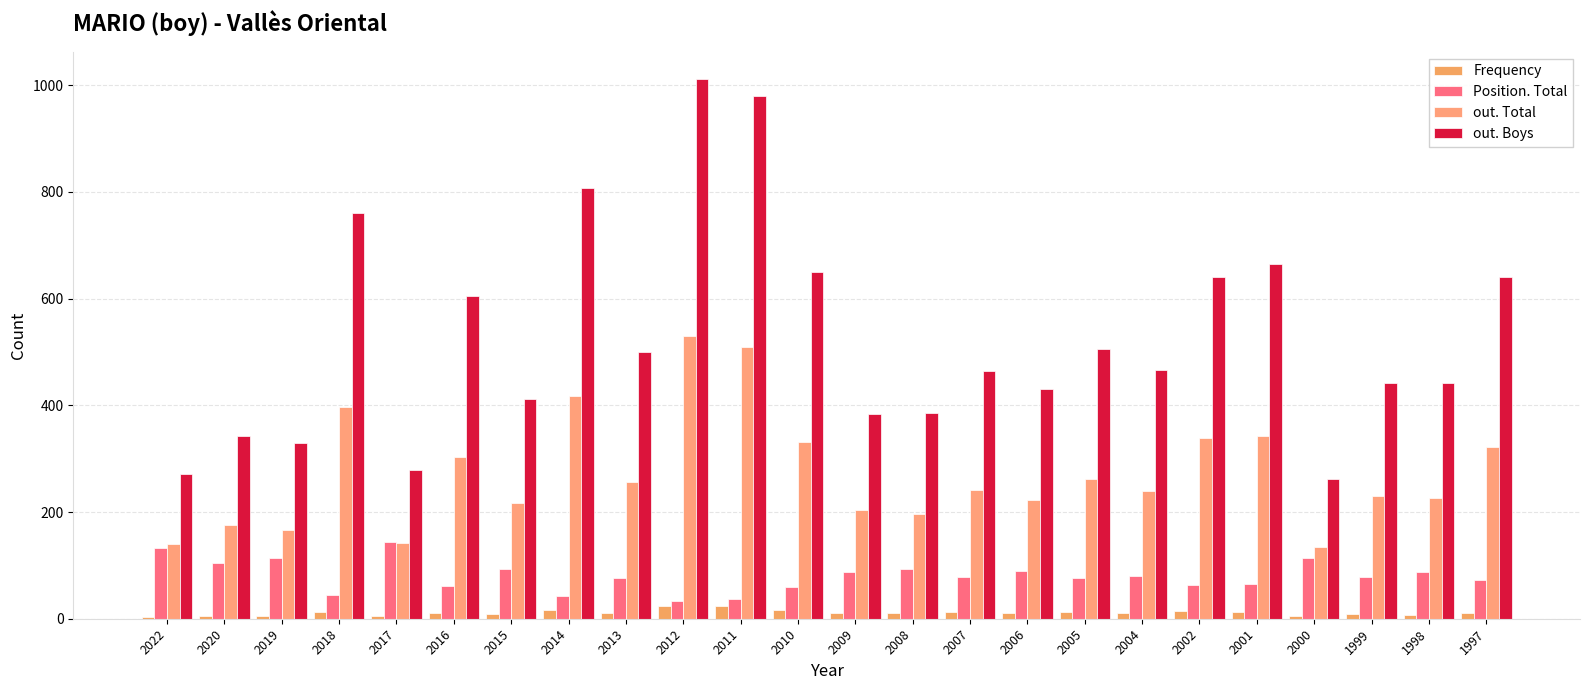

What is the average value of the out. Total series?

273